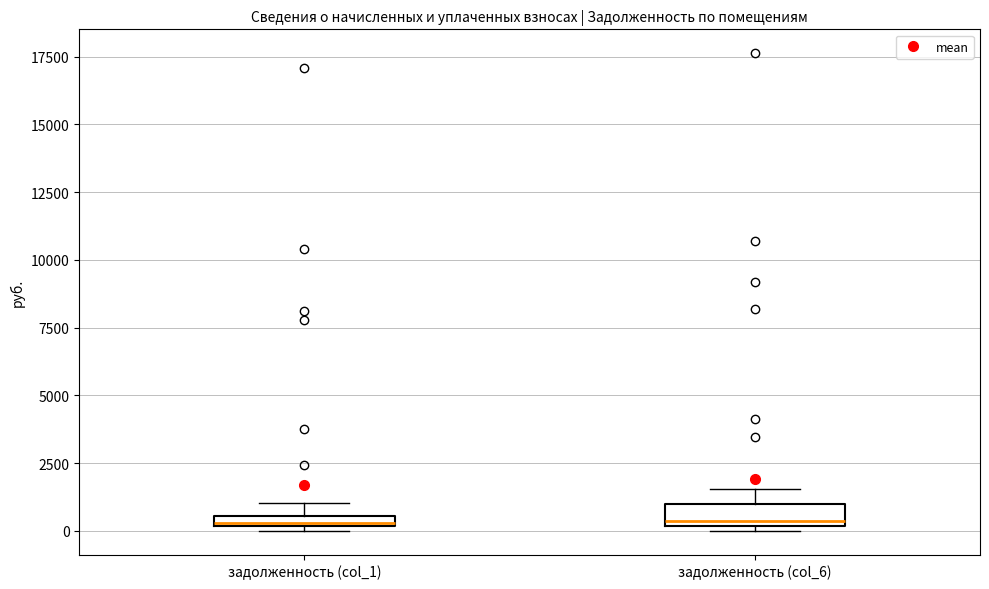

Where is the lower edge of the box for задолженность (col_1) on the y-axis? The values are not printed on the chart, so give them approximately, as read against the axis.

0